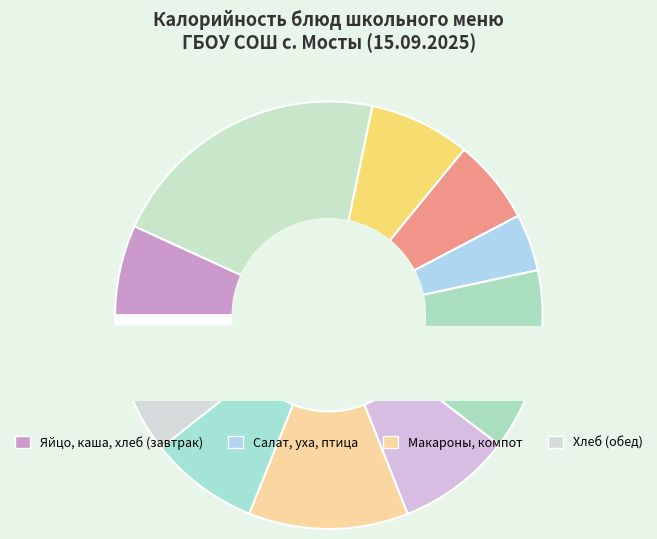

How many segments does this pie chart have?

11